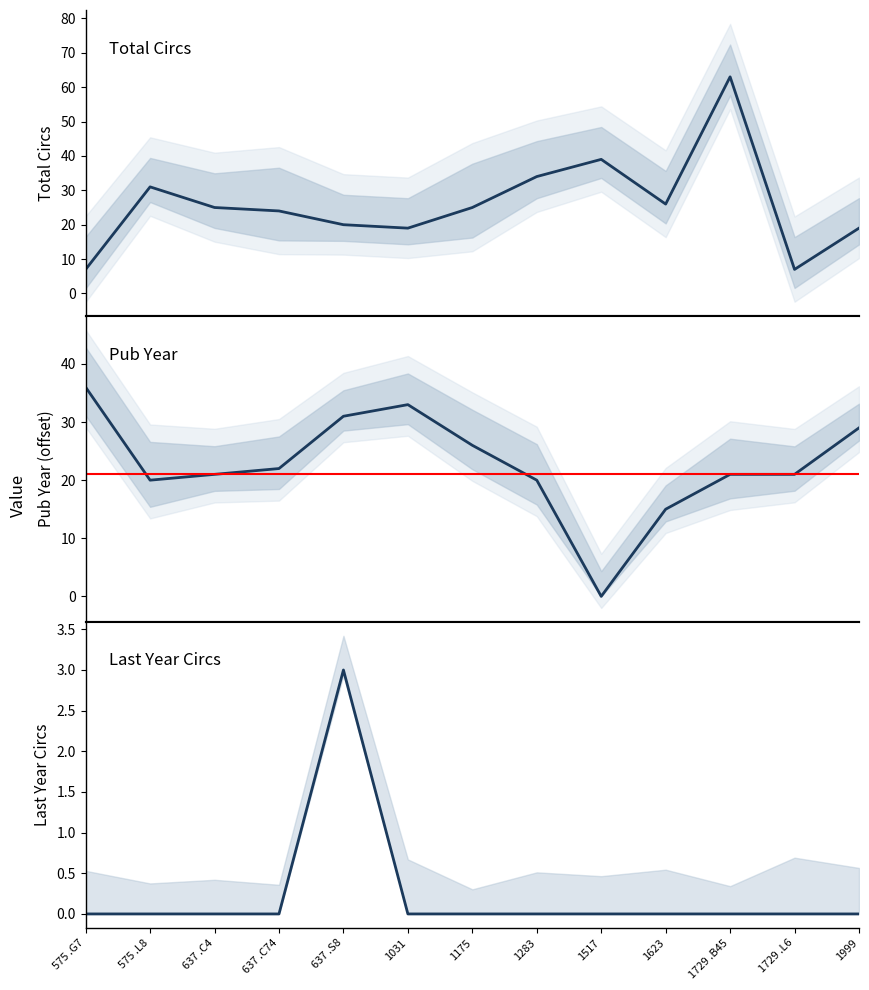

Reading left to right, transcribe all the data shown in this chart.

Total Circs: 7	31	25	24	20	19	25	34	39	26	63	7	19
Pub Year: 36	20	21	22	31	33	26	20	0	15	21	21	29
Last Year Circs: 0	0	0	0	3	0	0	0	0	0	0	0	0